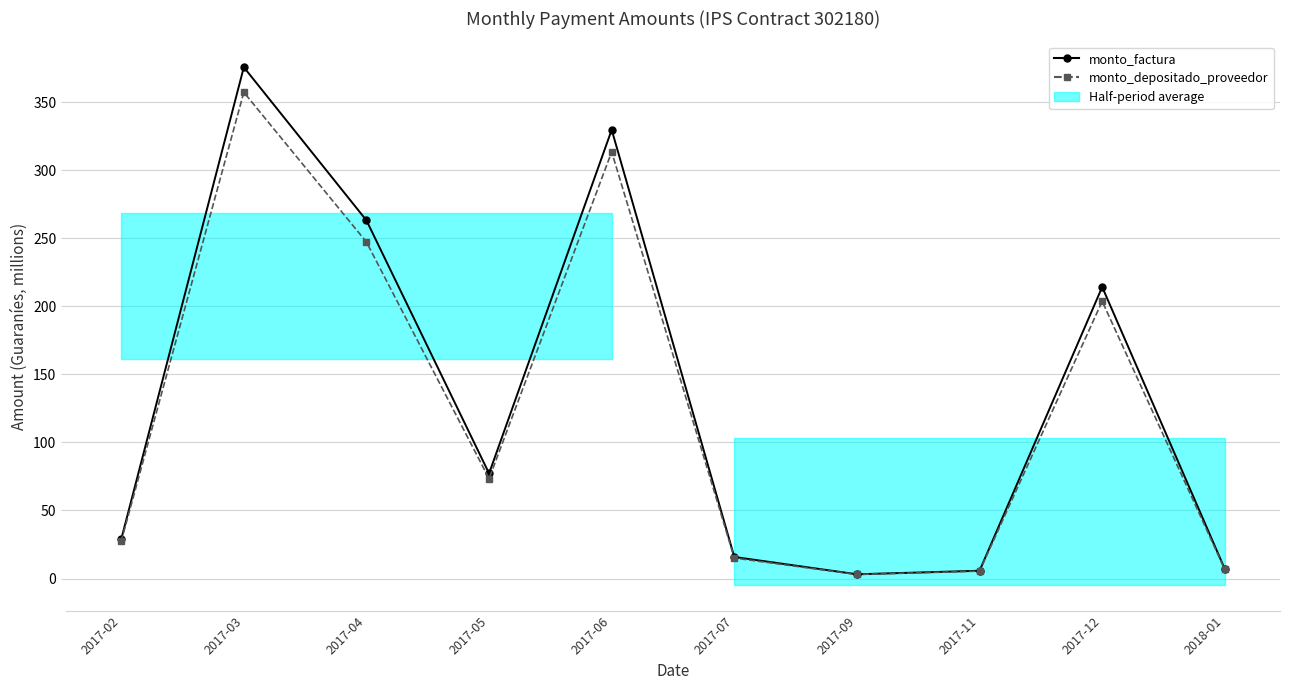

What is the difference between the maximum and minimum values in the monto_factura series?

372.5